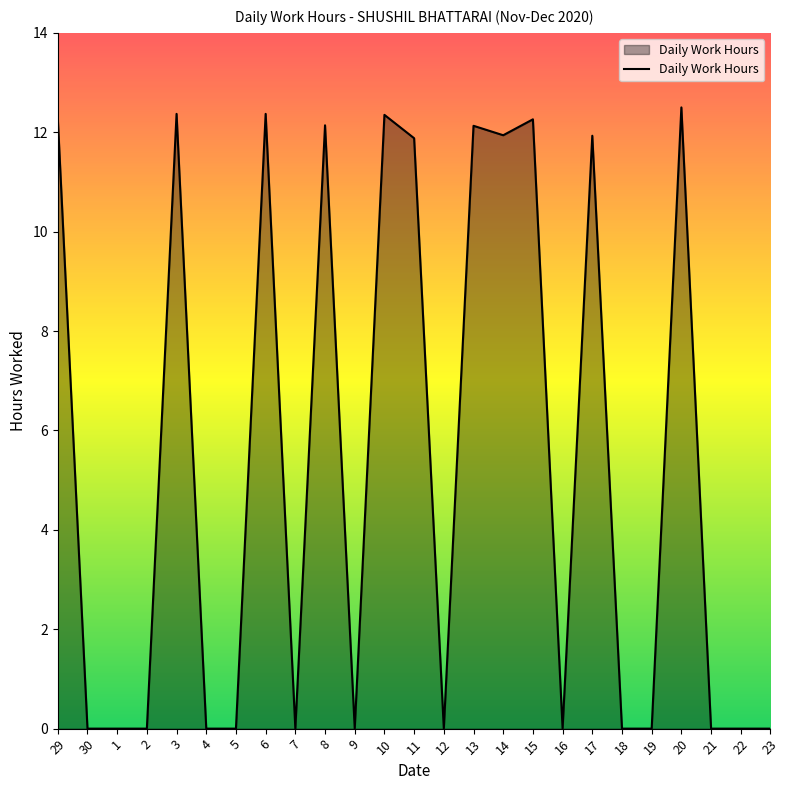

What is the difference between the maximum and second lowest values?

12.5